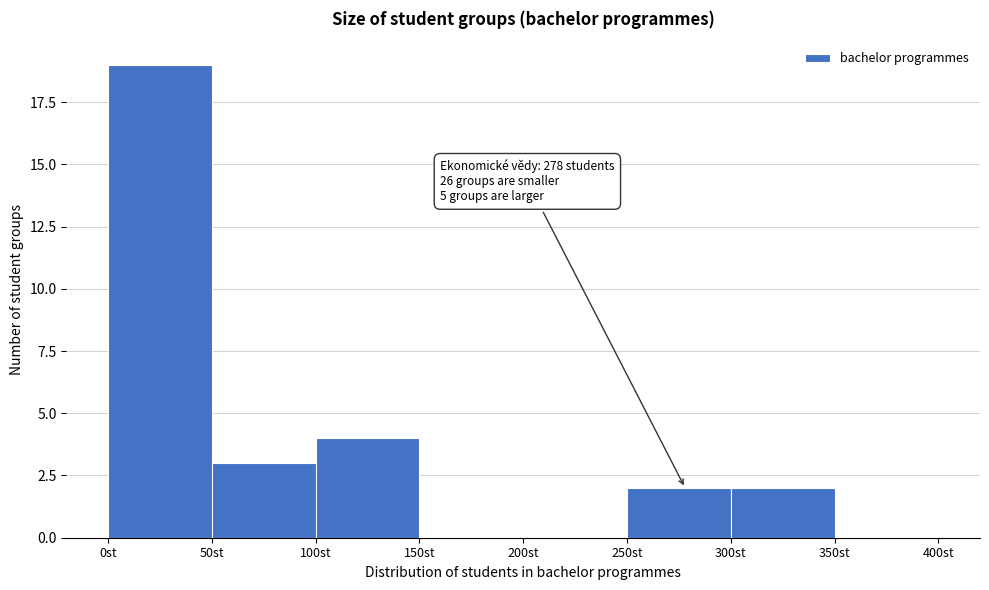

Which range on the x-axis has the tallest bar?

0 to 50